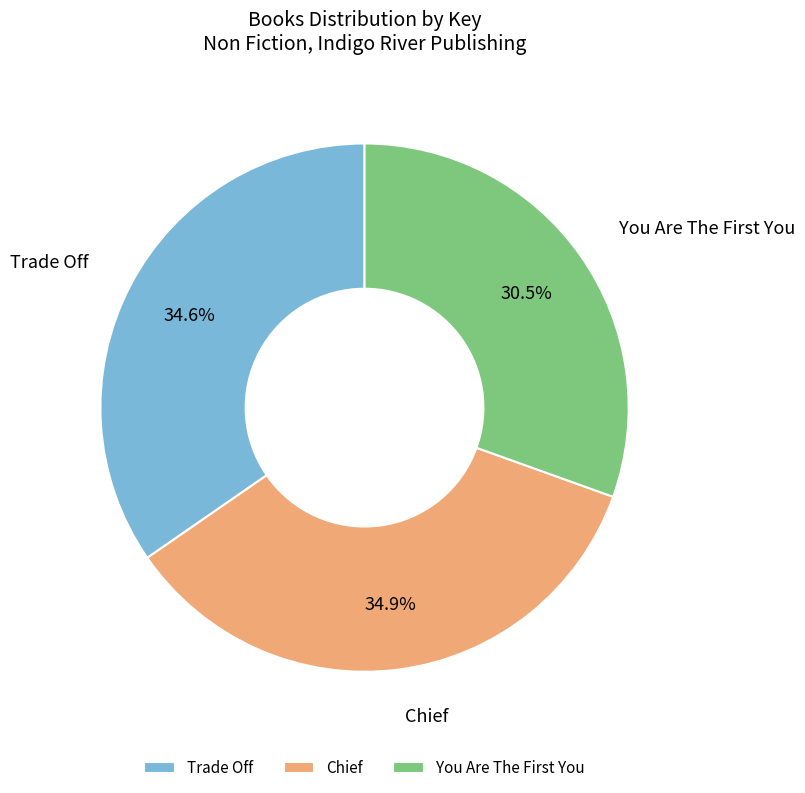

Which category has the smallest portion of the pie?

You Are The First You